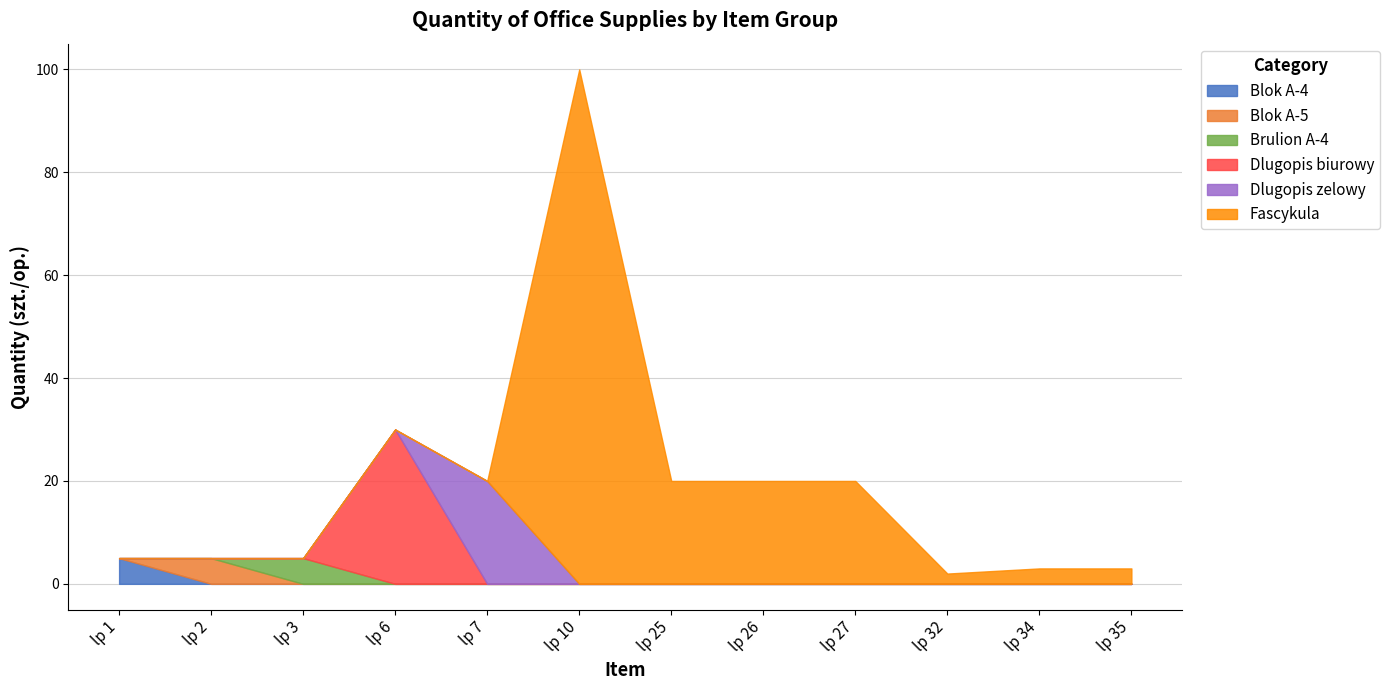

What is the total value across all series at lp 6?

30